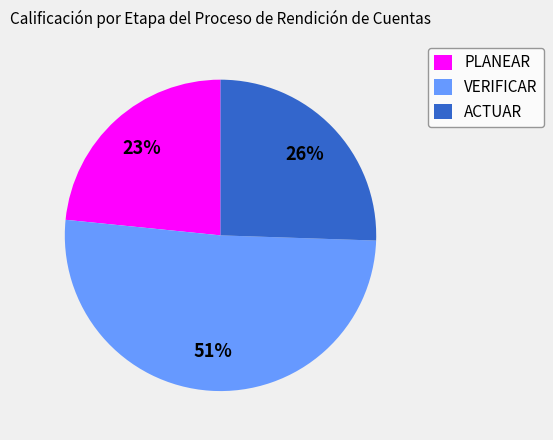

To the nearest percent, what percentage of the pie is PLANEAR?

23%